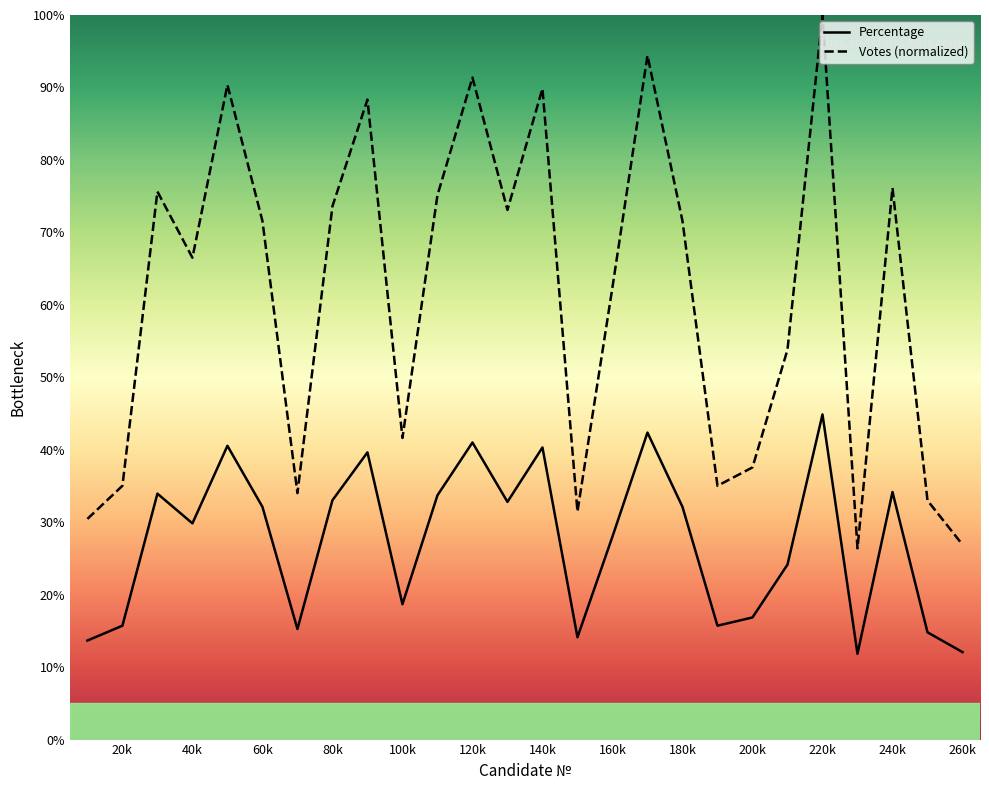

What is the spread (max minus min) of values at 17?

52.0